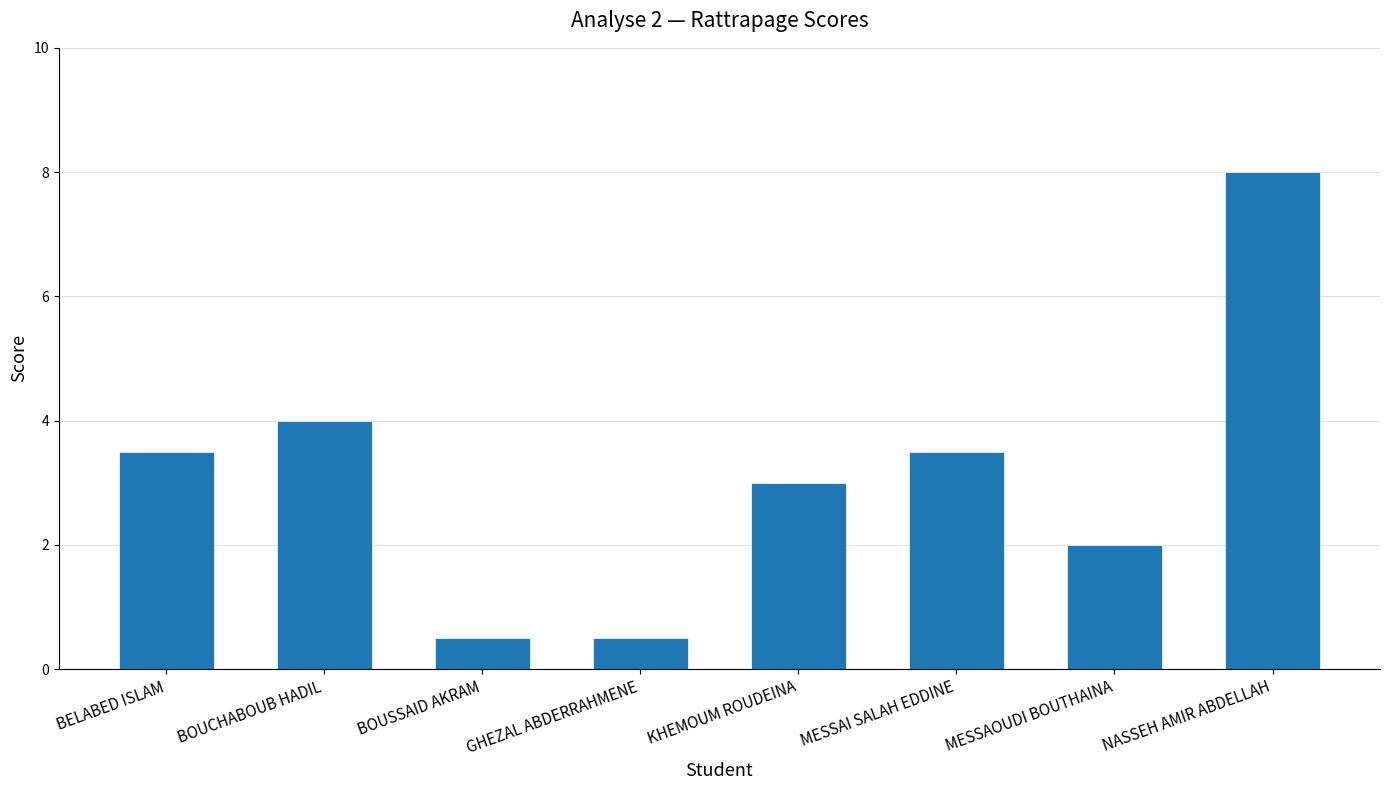

What is the sum of all values?

25.0